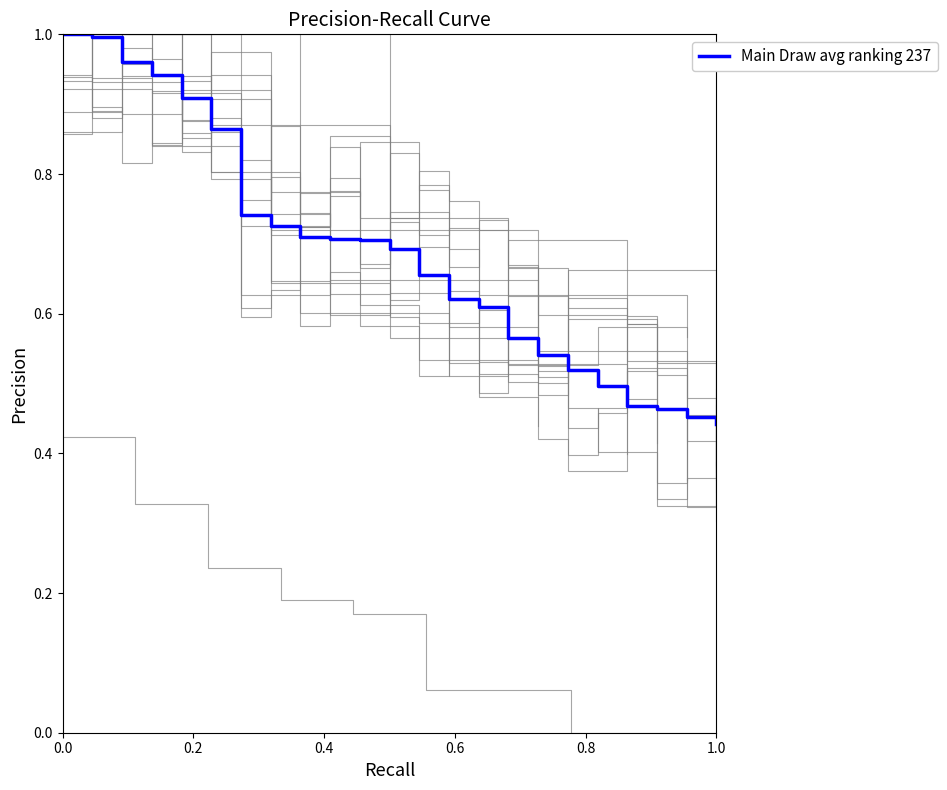

At which label is the value closest to 0?

1.0